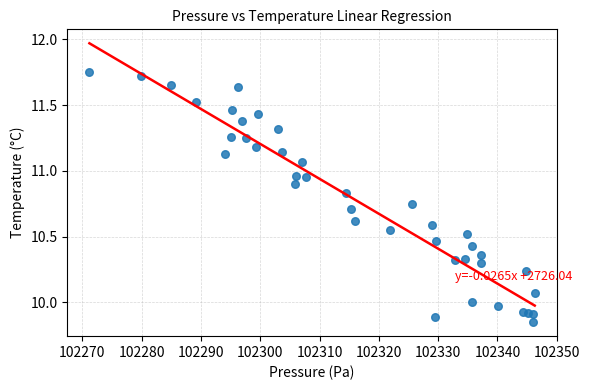

What is the range of Y values (max minus min)?

1.9